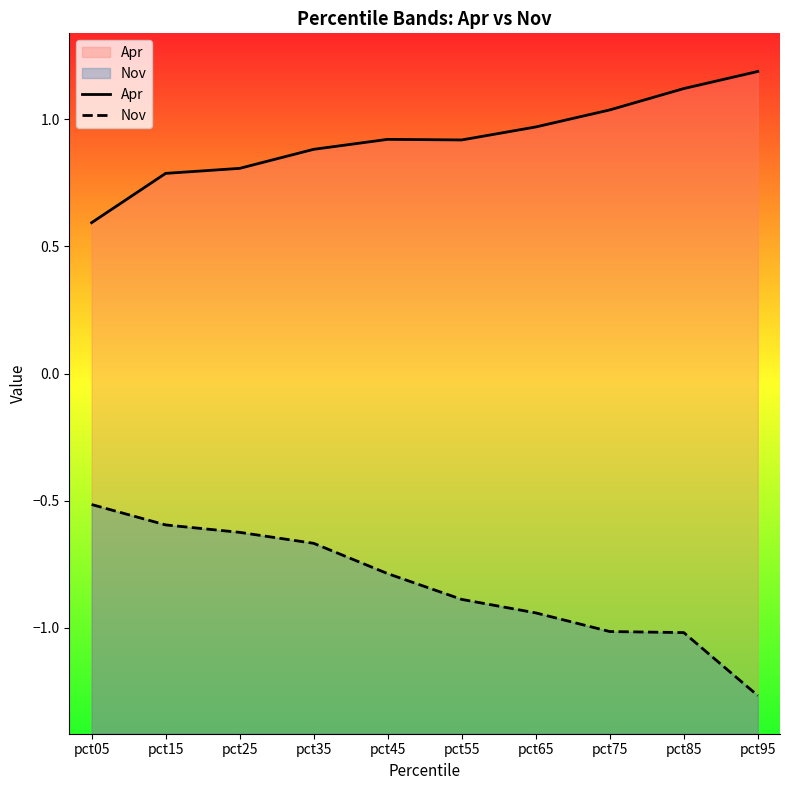

The value of Apr at pct55 is 0.9. True or false?

True